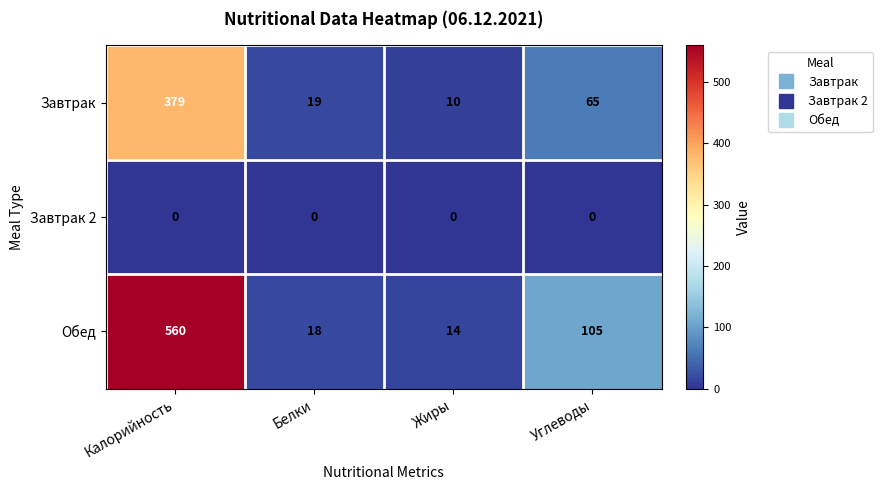

At which label is Завтрак closest to 194?

Углеводы